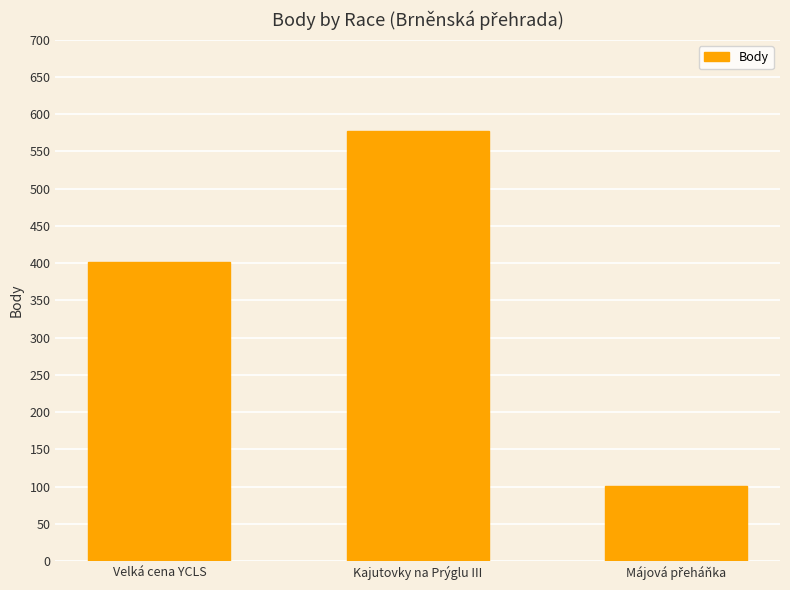

How many series are shown in this chart?

1